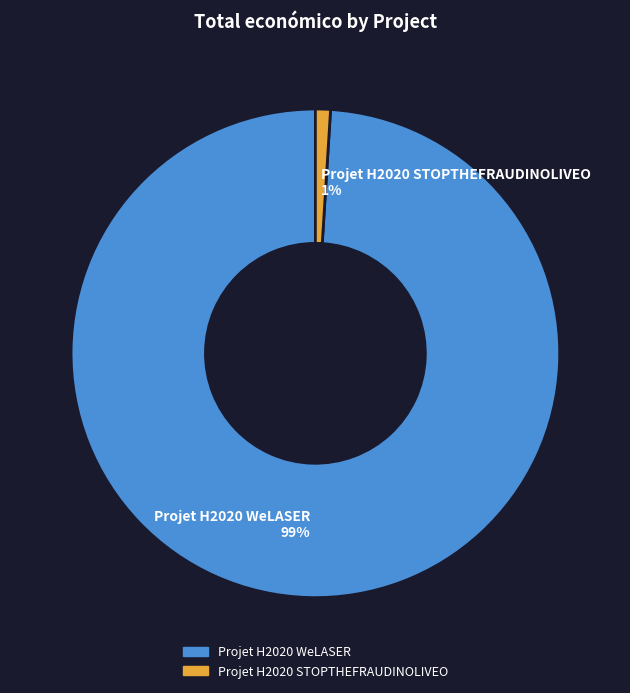

Between Projet H2020 WeLASER 99% and Projet H2020 STOPTHEFRAUDINOLIVEO 1%, which is larger?

Projet H2020 WeLASER 99%